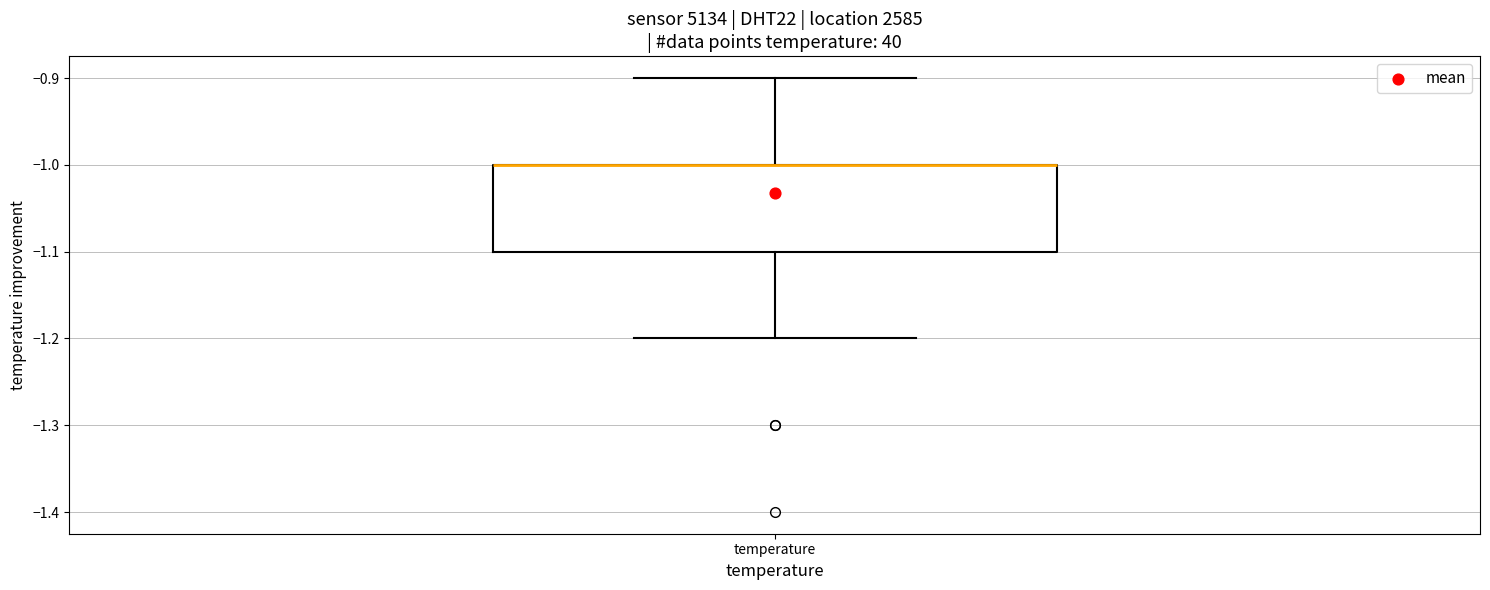

Transcribe this box plot: give where the median line is, the range the box spans, and where the two whiskers end, as read against the y-axis. The values are not printed on the chart, so give them approximately, as read against the axis.

median -1.0 (drawn on the box's upper edge), box -1.1 to -1.0, whiskers -1.2 to -0.9